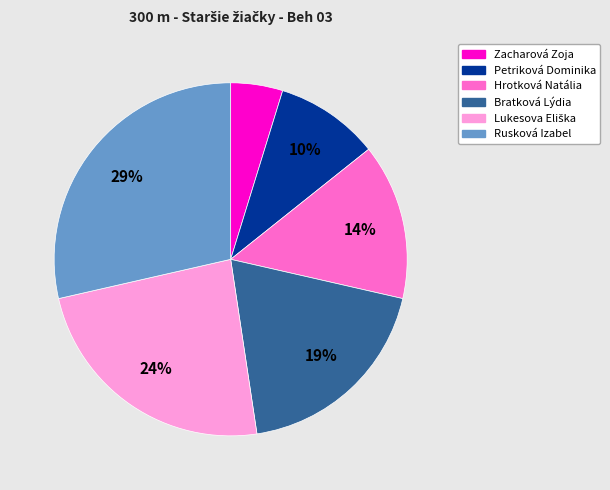

To the nearest percent, what percentage of the pie is Rusková Izabel?

29%